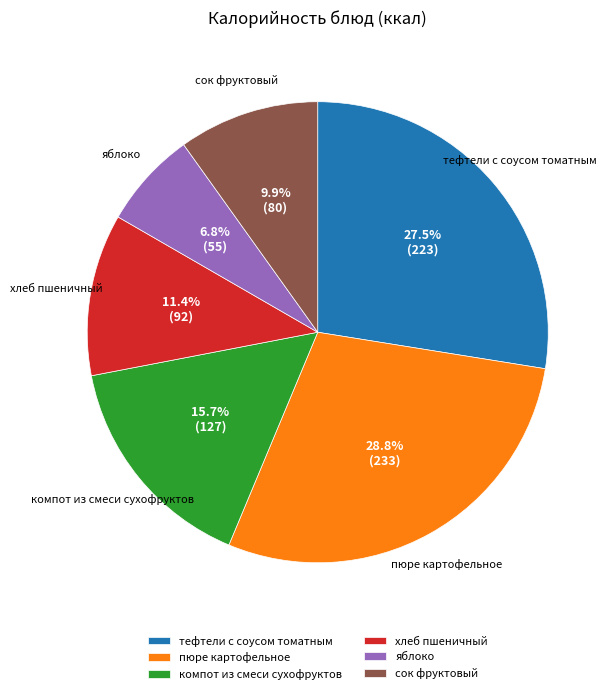

Which slice is the smallest?

яблоко